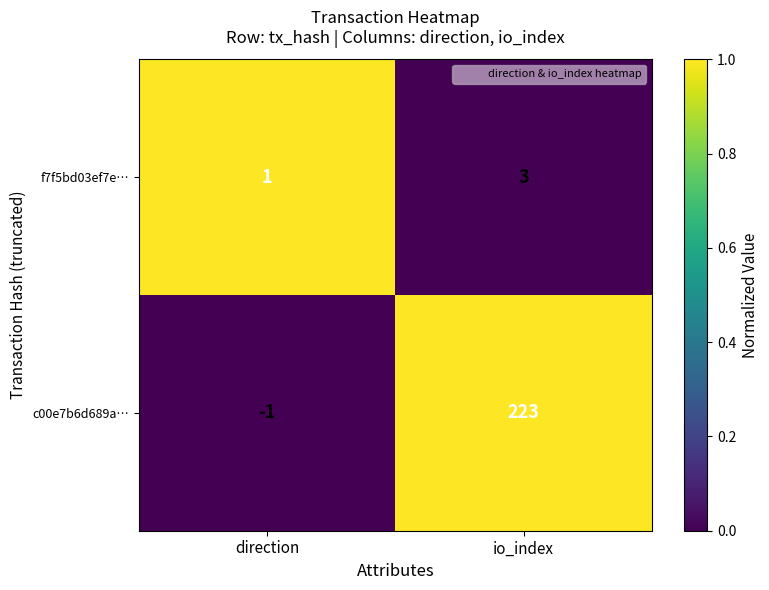

Which series has the largest total across all categories?

c00e7b6d689a…